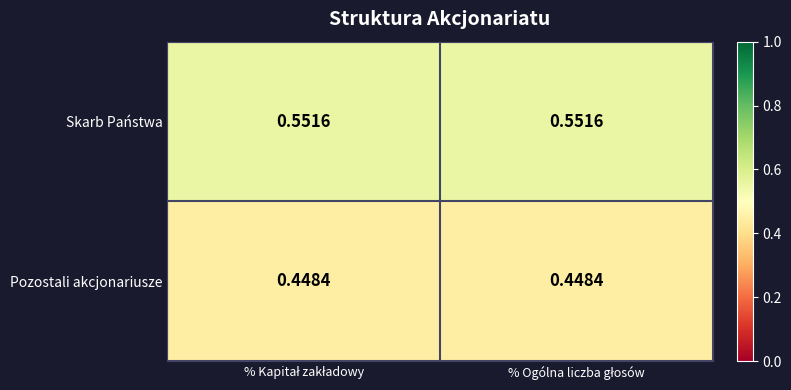

Which series has the largest total across all categories?

Skarb Państwa